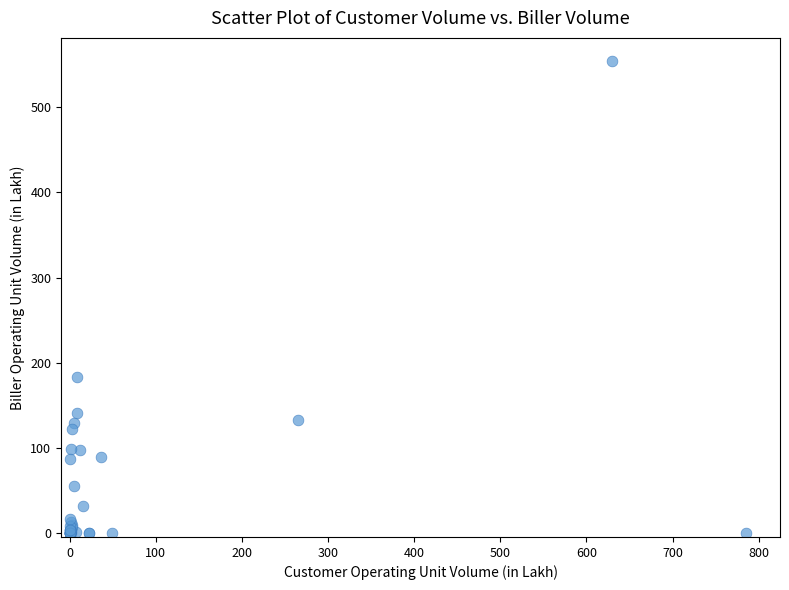

What Y value in the scatter plot is closest to 276?

183.4